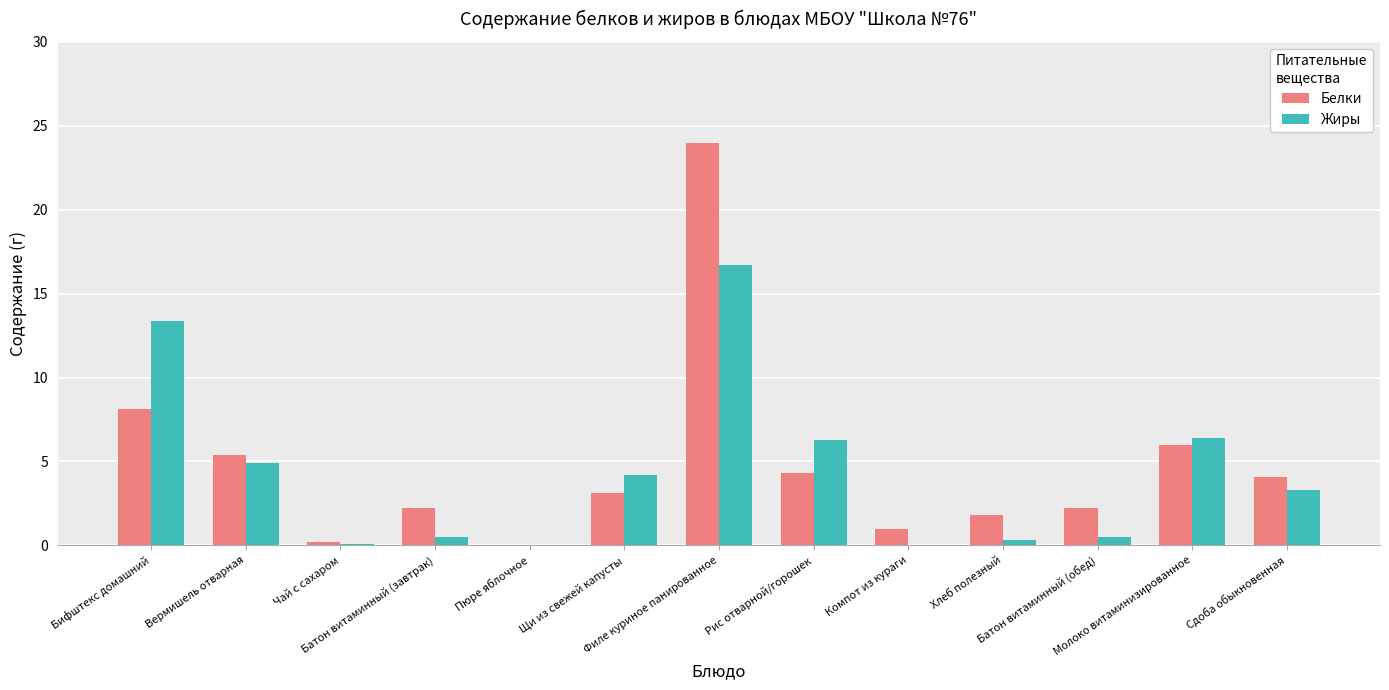

What is the greatest value displayed?

24.0